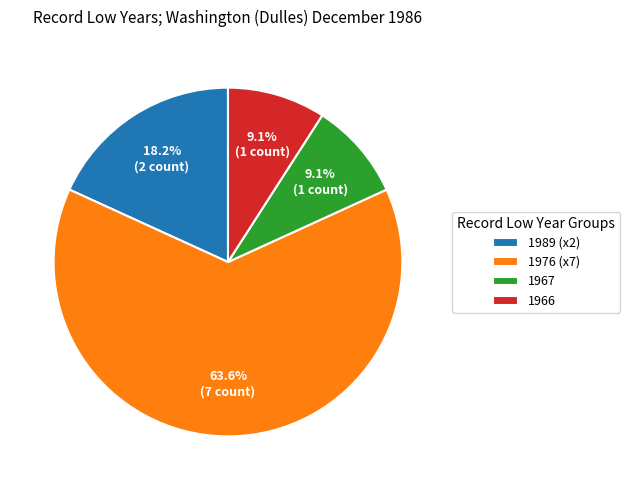

Does any single category account for the majority?

Yes